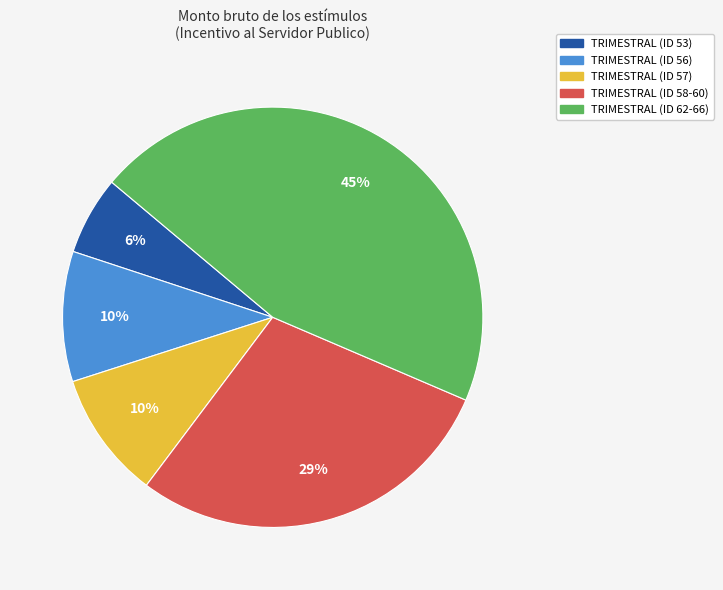

To the nearest percent, what is the difference between the largest and smallest slice percentages?

39%